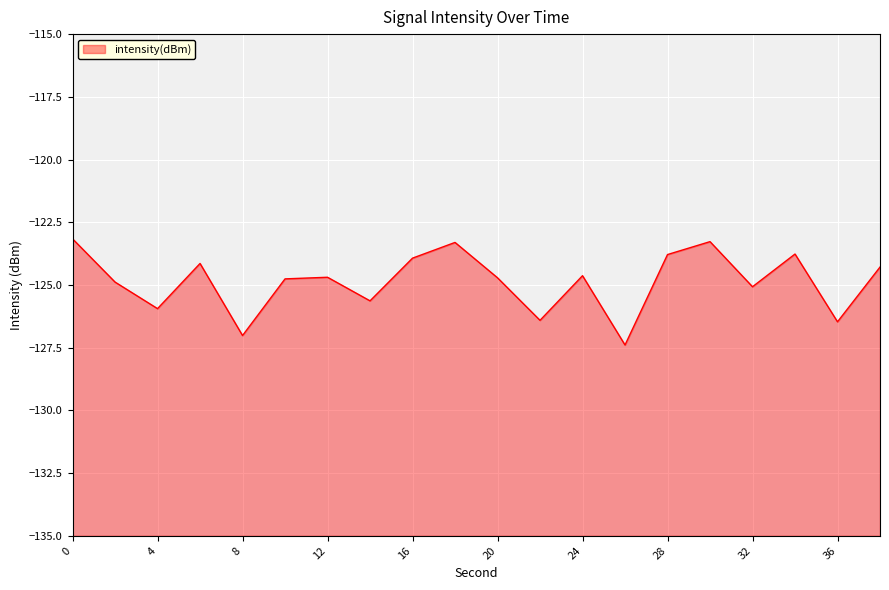

The chart shows a value of -124.6 at 24. True or false?

True